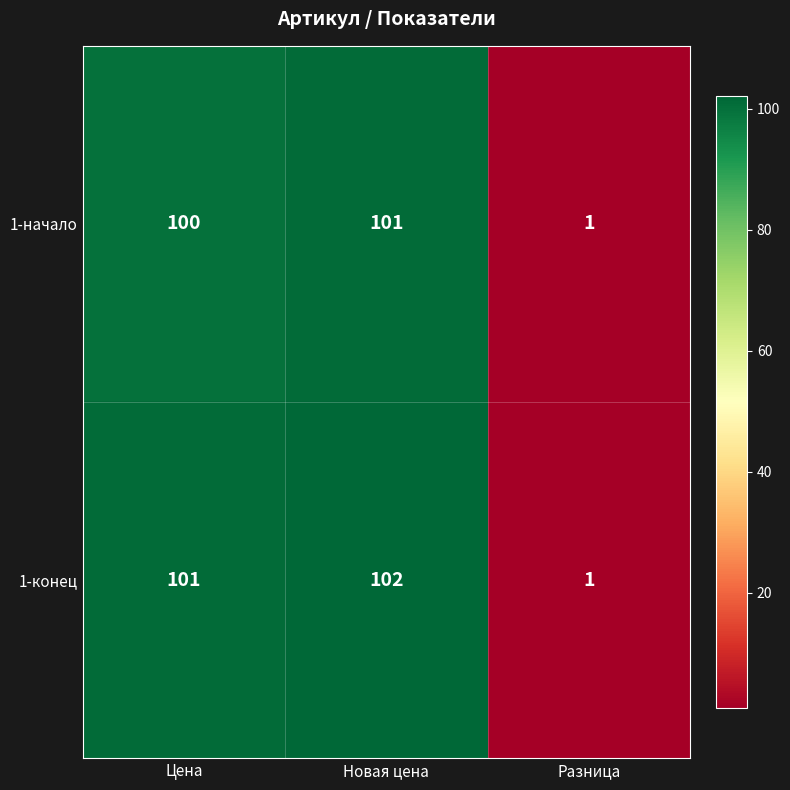

Which series changed the most between Новая цена and Разница?

1-конец